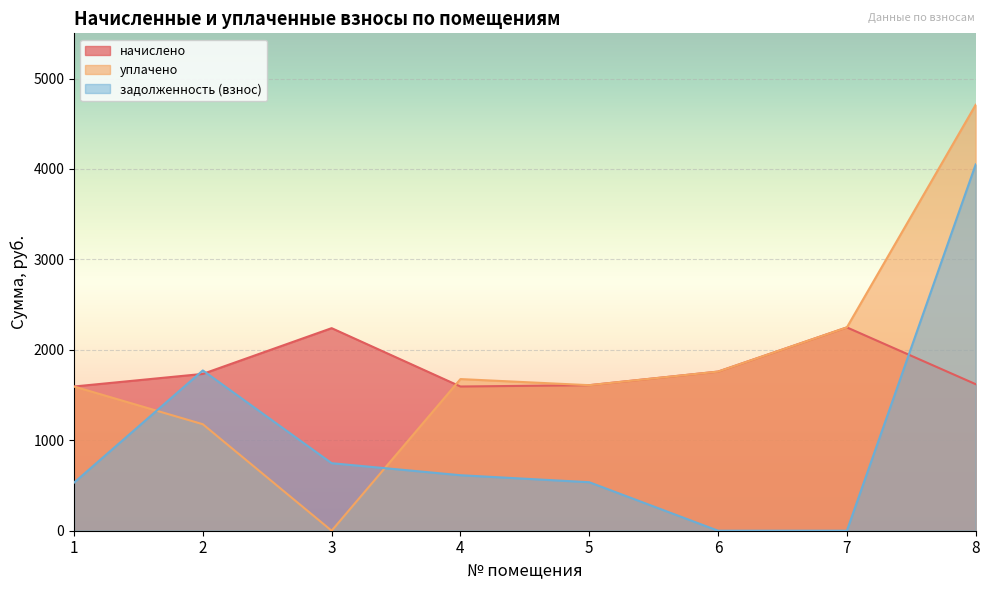

True or false: задолженность (взнос) and начислено cross at least once.

True